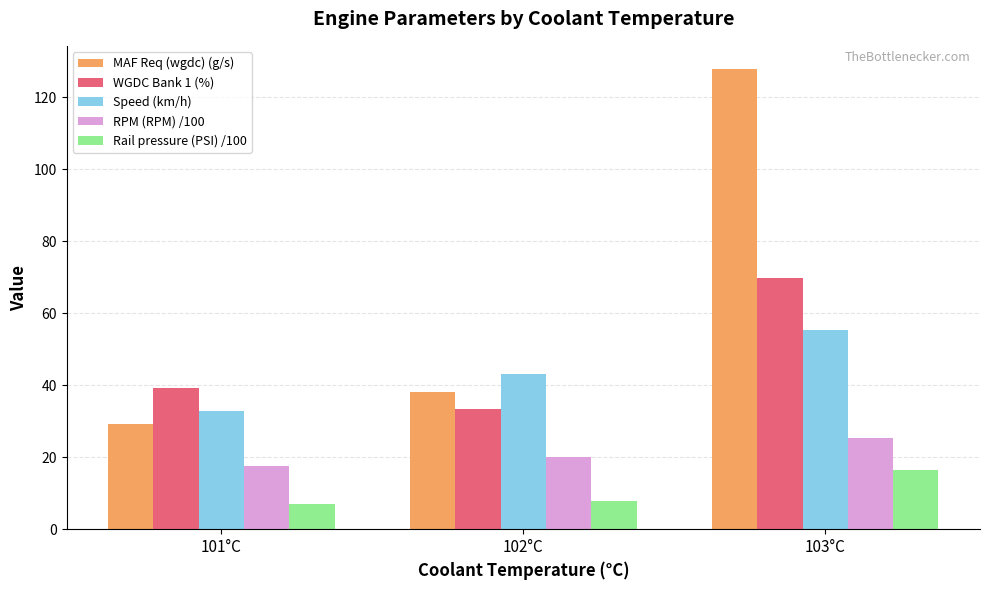

Where does the RPM (RPM) /100 series first go above 20?

102°C